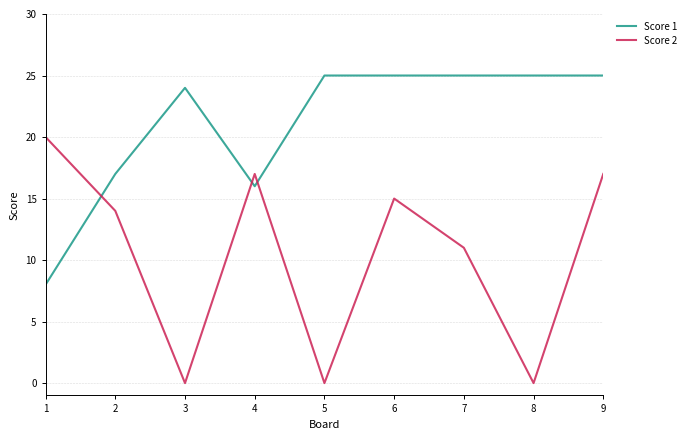

How many distinct data groups are displayed?

2